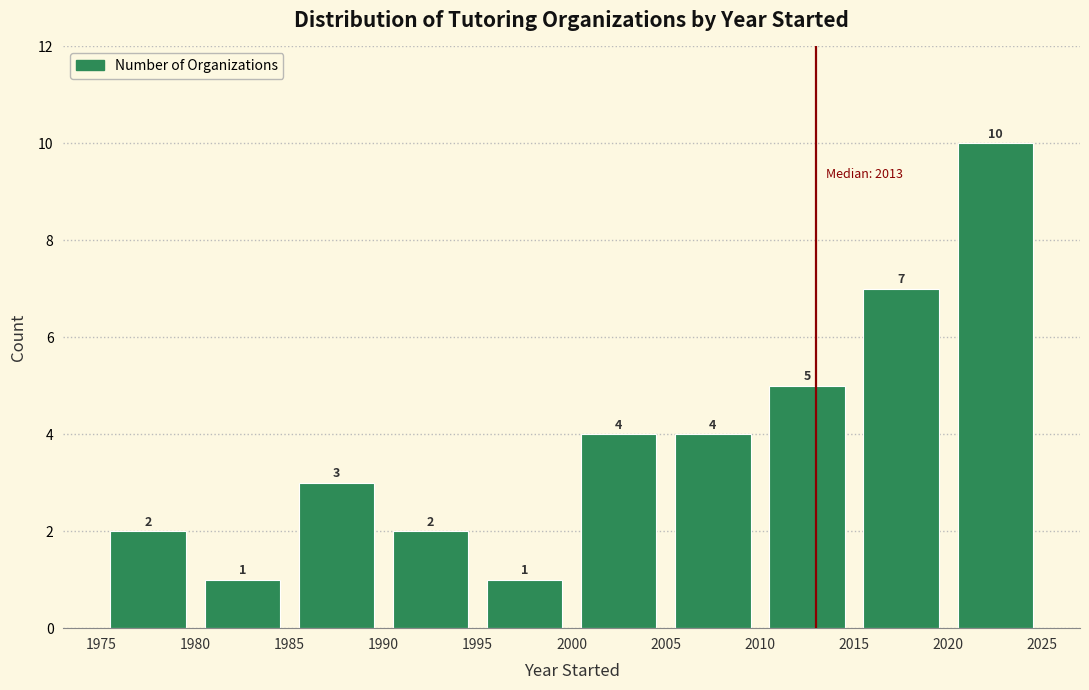

What is the height of the bar covering 2010 to 2015 on the x-axis?

5